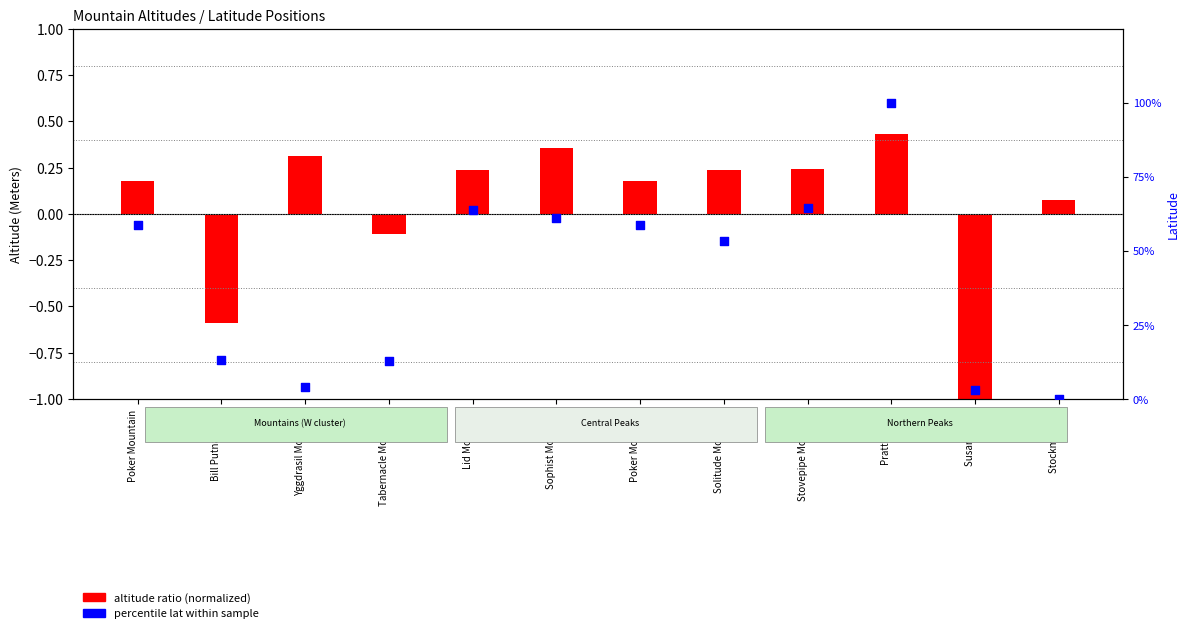

Which series has the widest spread of Y values?

percentile lat within sample